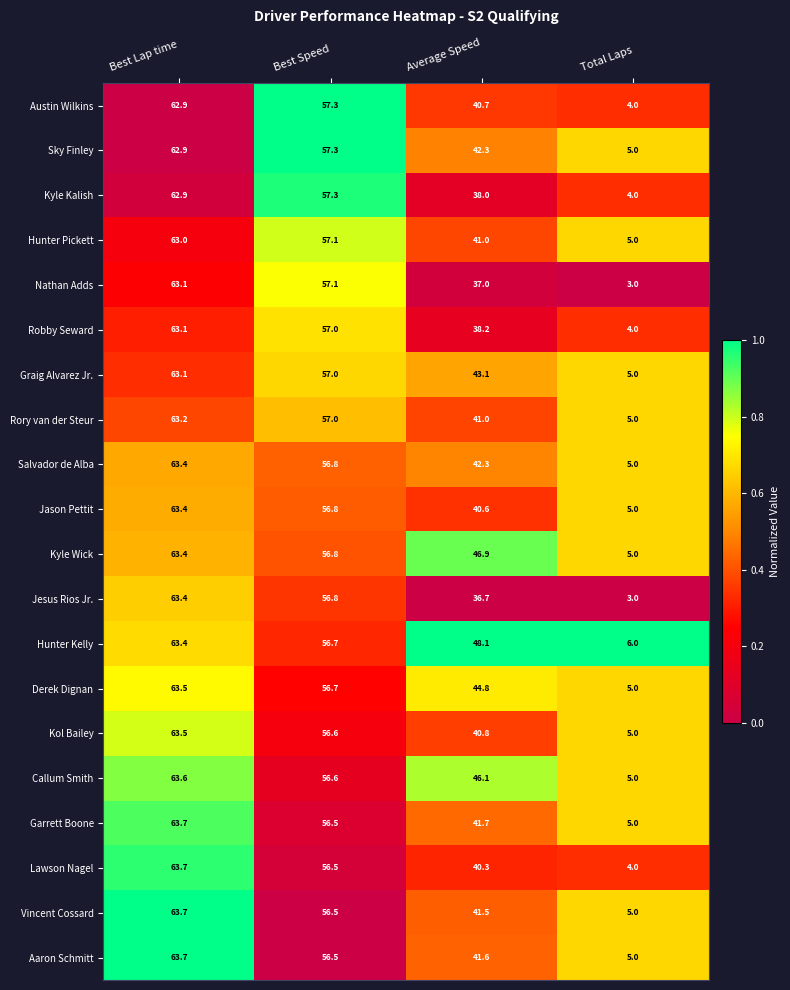

Which series has the largest total across all categories?

Hunter Kelly